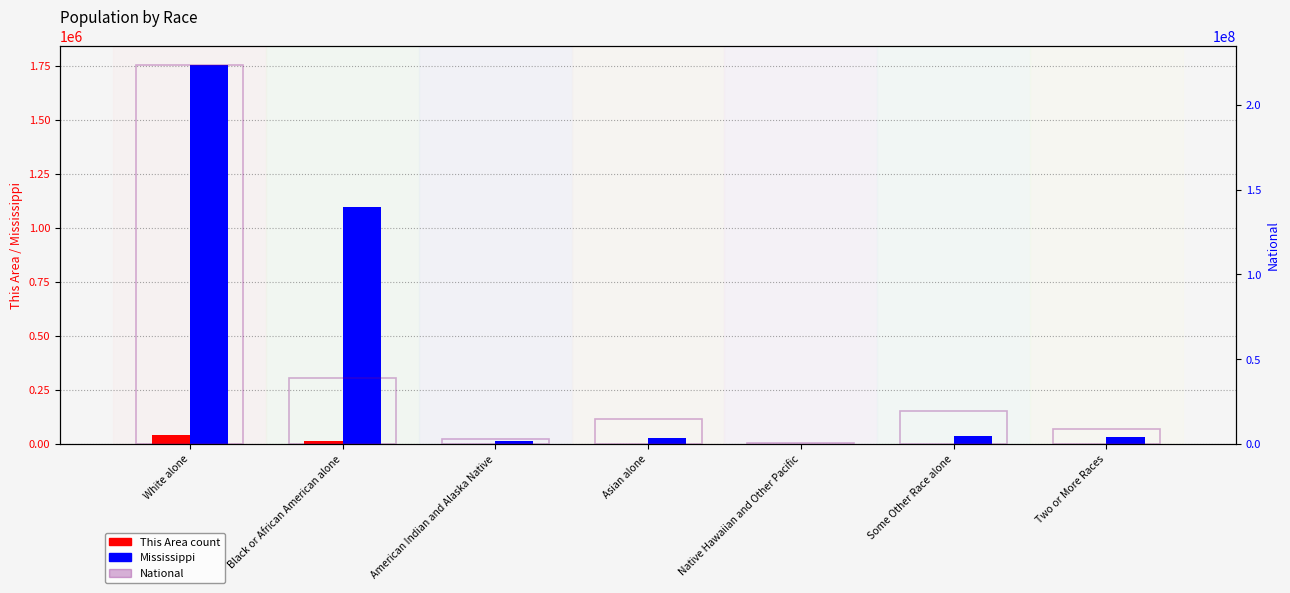

At which category is the sum across all series the highest?

White alone